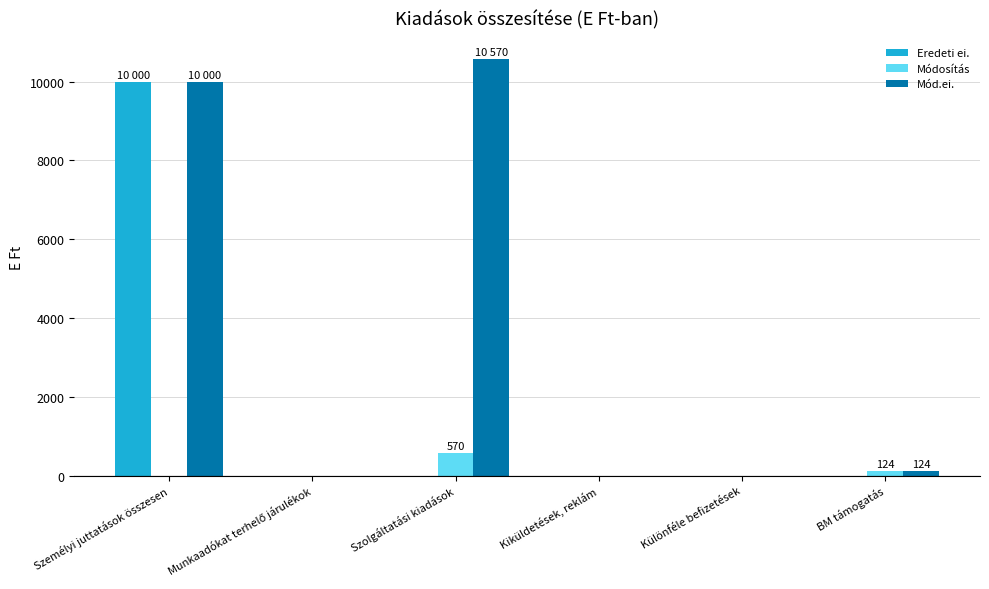

Are the bars horizontal?

No